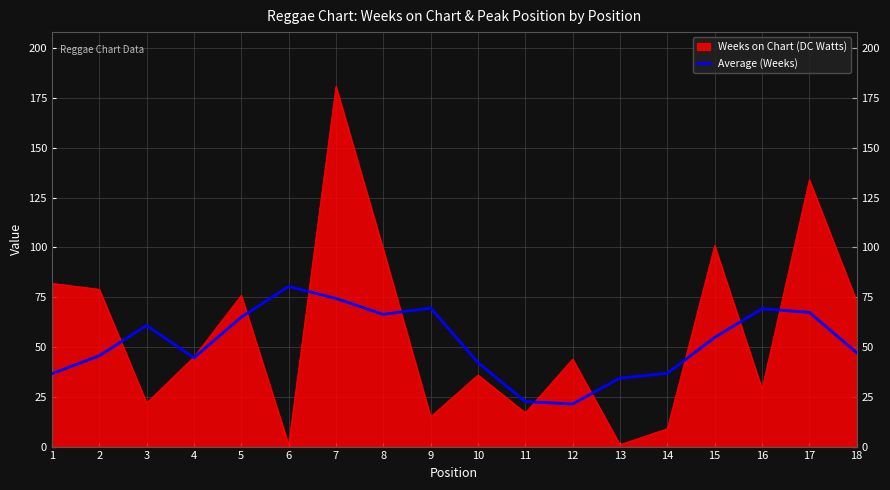

What is the smallest value displayed?

1.0